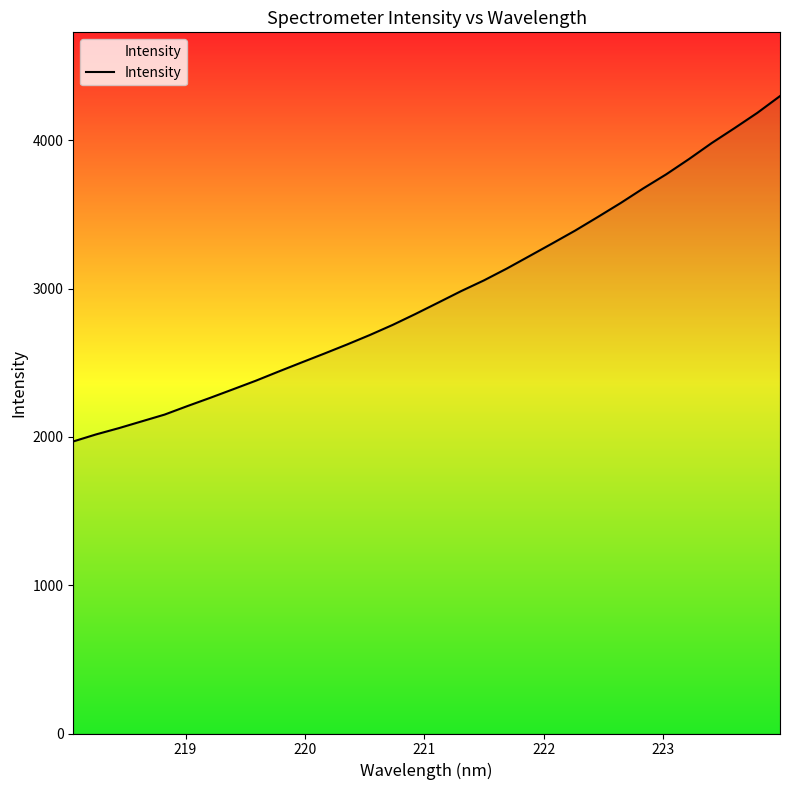

What is the greatest value displayed?

4298.1